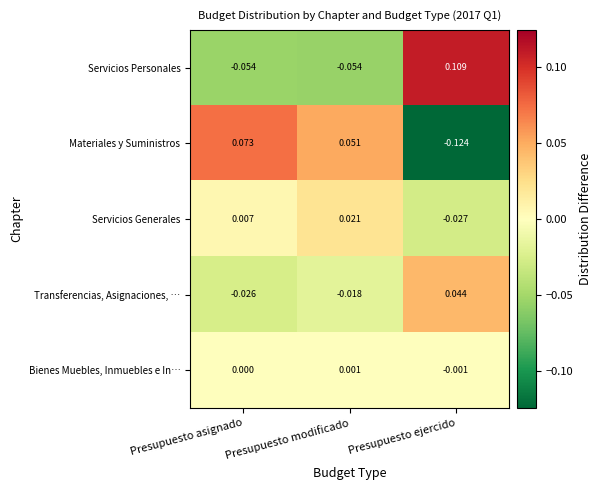

Between Presupuesto asignado and Presupuesto modificado, which series saw the biggest shift?

Materiales y Suministros